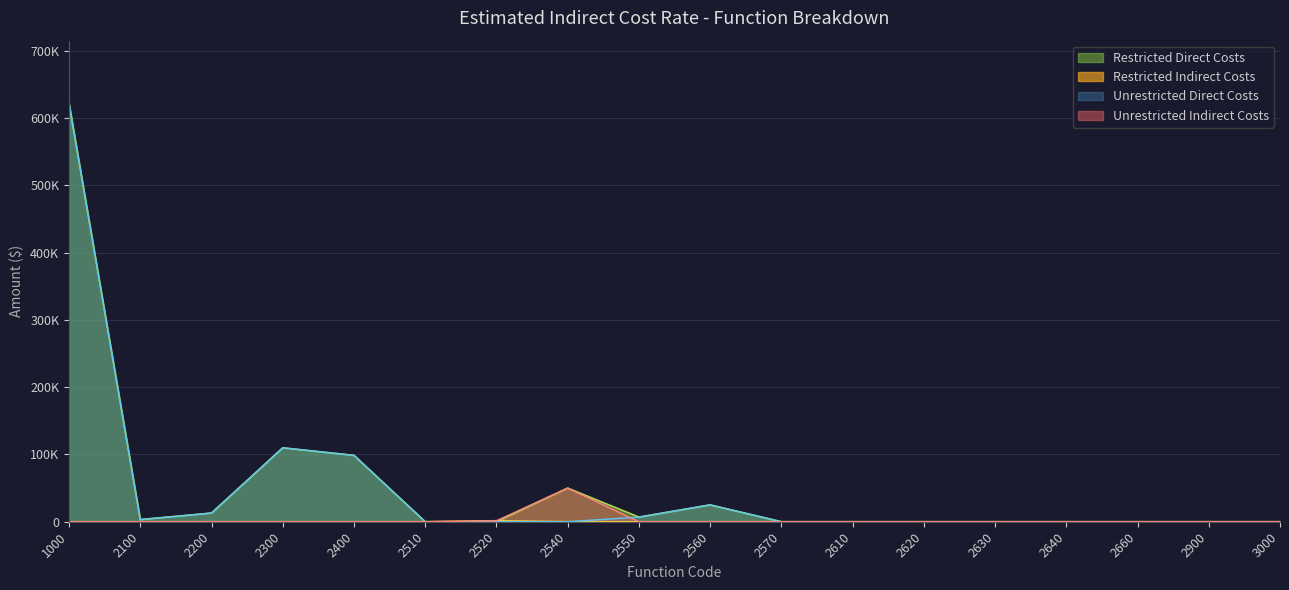

The Restricted Direct Costs series shows 0 at 2640. True or false?

True